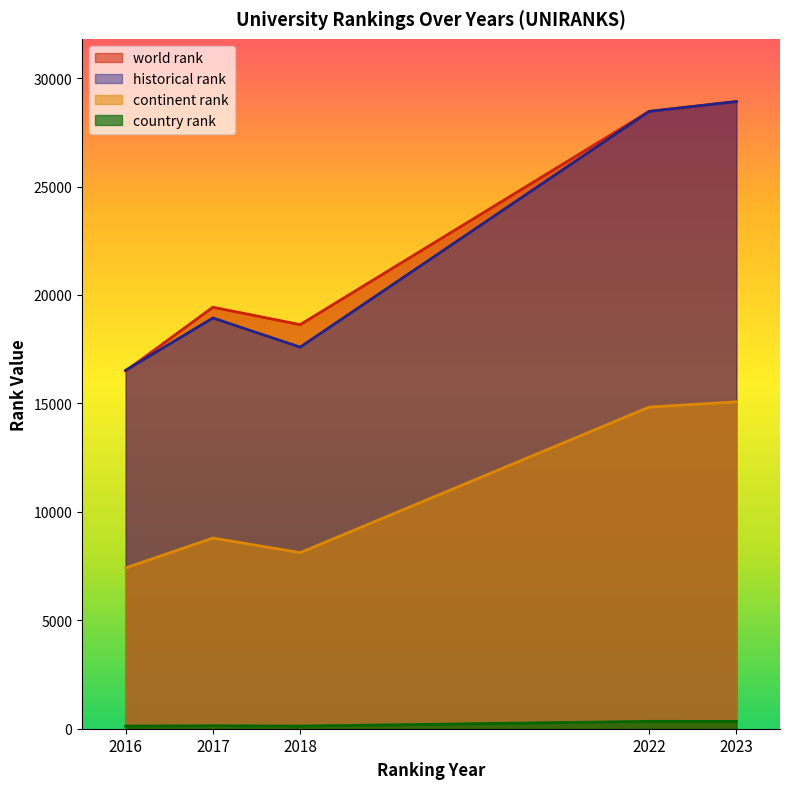

Which series has the largest total across all categories?

world rank